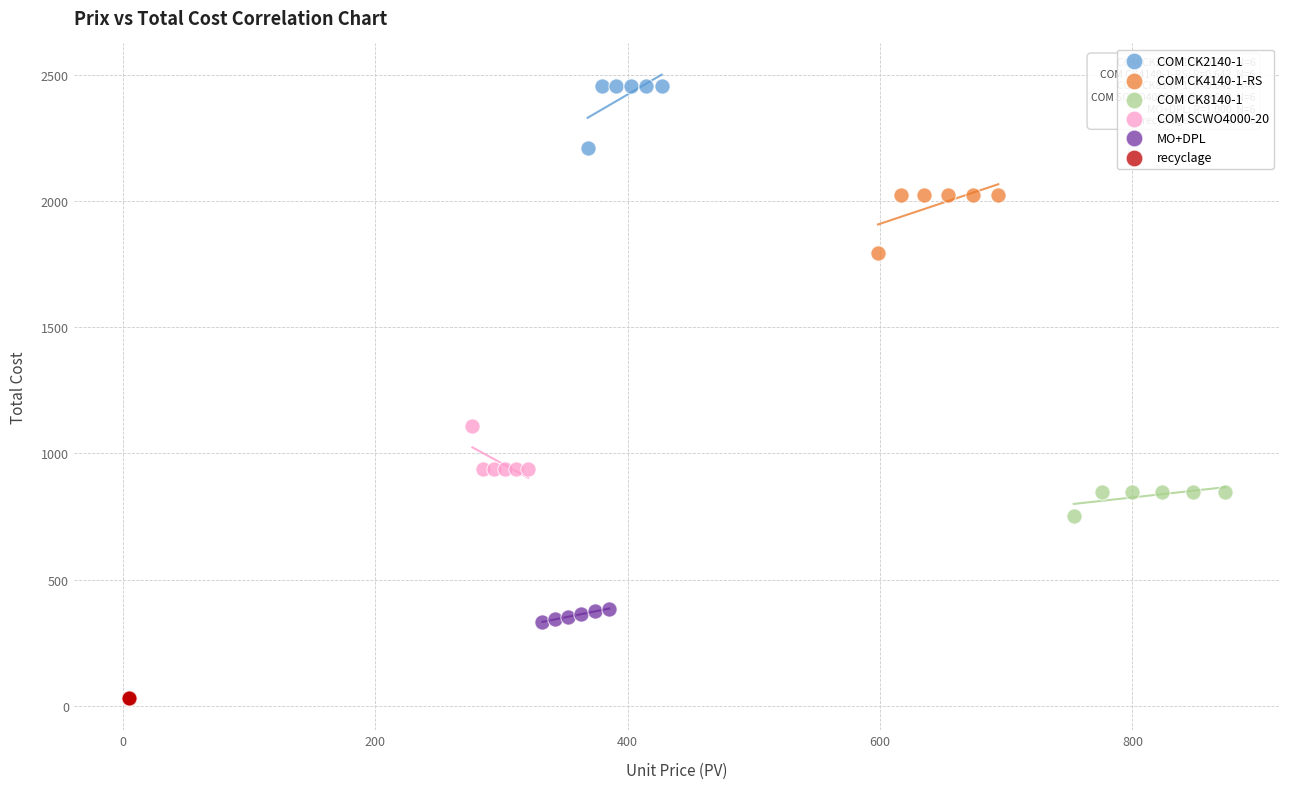

Which series reaches the maximum Y coordinate?

COM CK2140-1